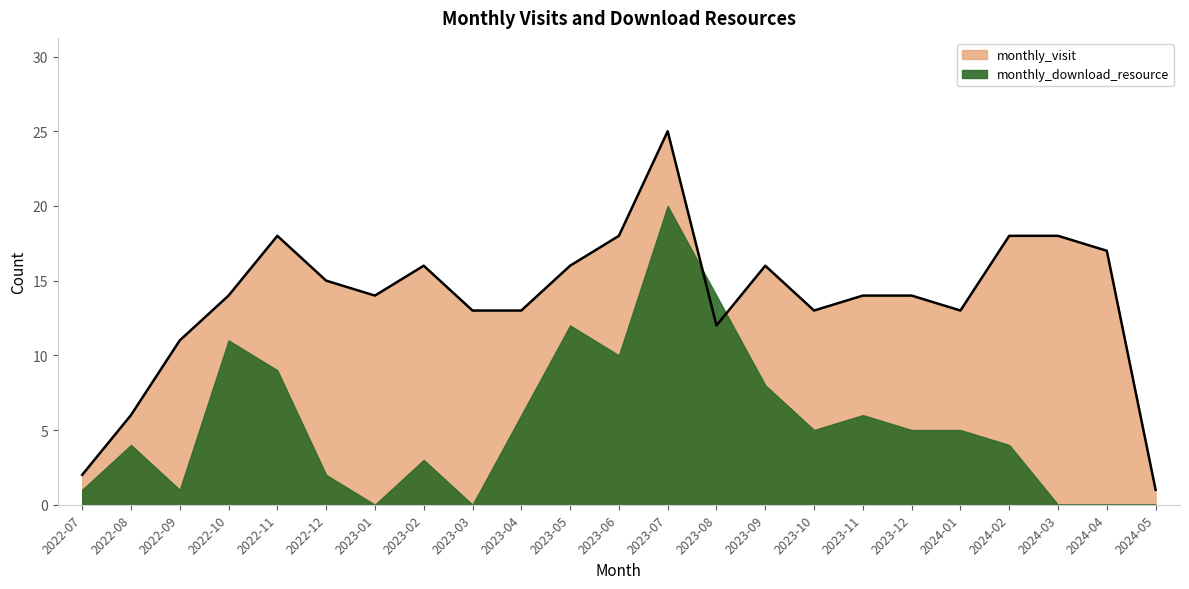

Between 2023-07 and 2023-08, which is larger?

2023-07